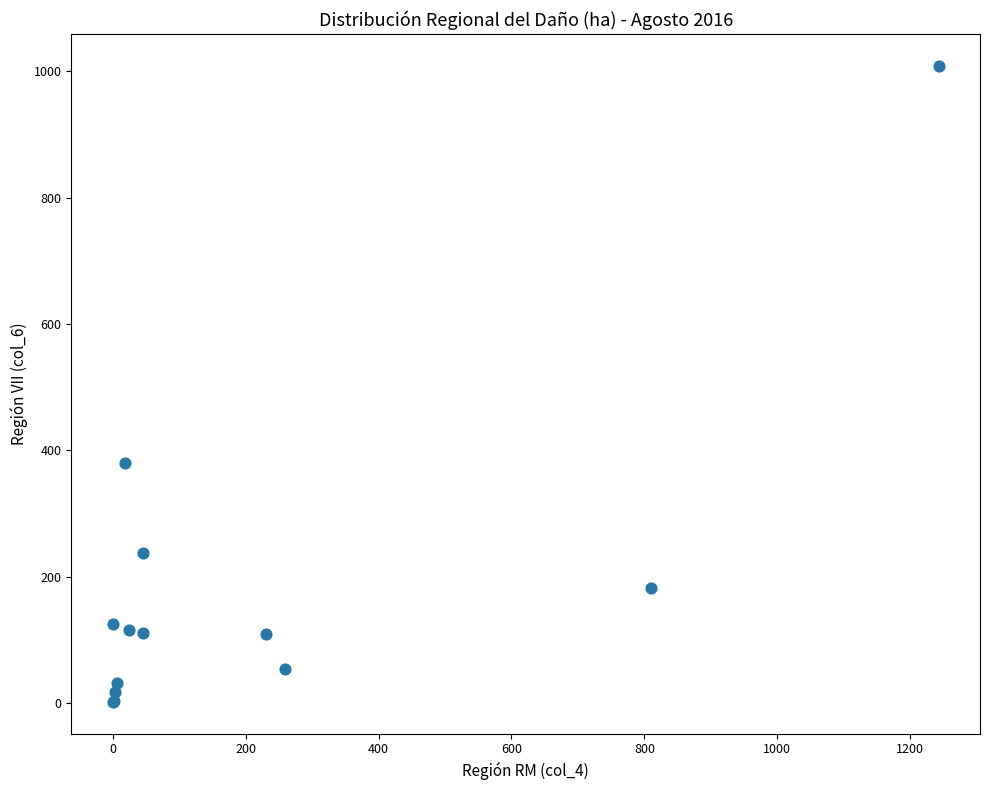

What Y value in the scatter plot is closest to 505?

379.6